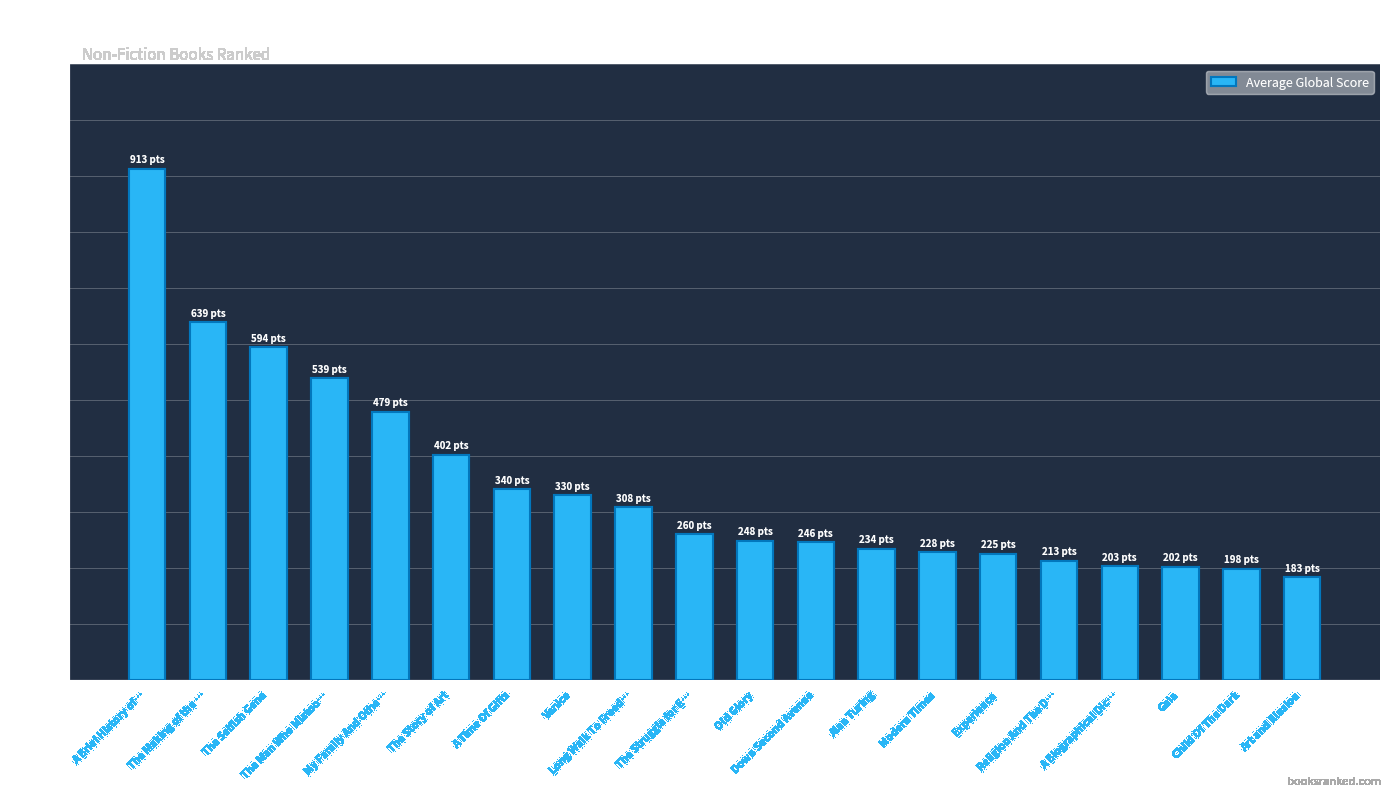

Is it true that the value at A Biographical Dic… is 288?

False